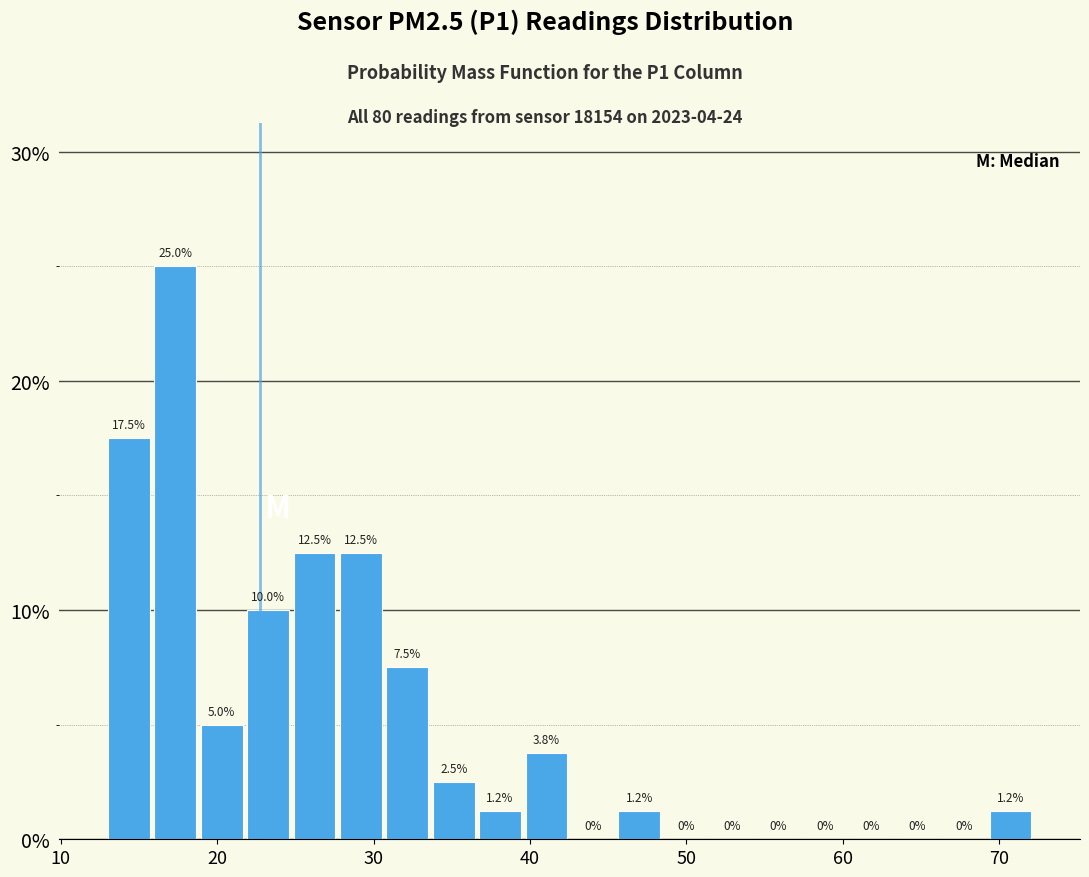

Around what value on the x-axis is the tallest bar? Give the approximate position of its centre, as read against the axis.

17